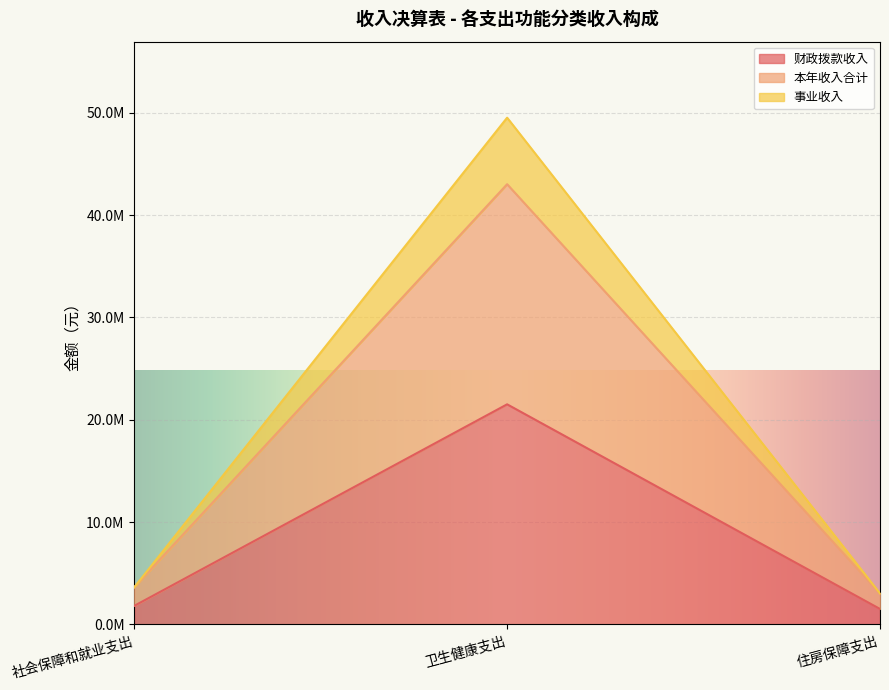

What is the difference between the highest and lowest values at 卫生健康支出?

28012568.9